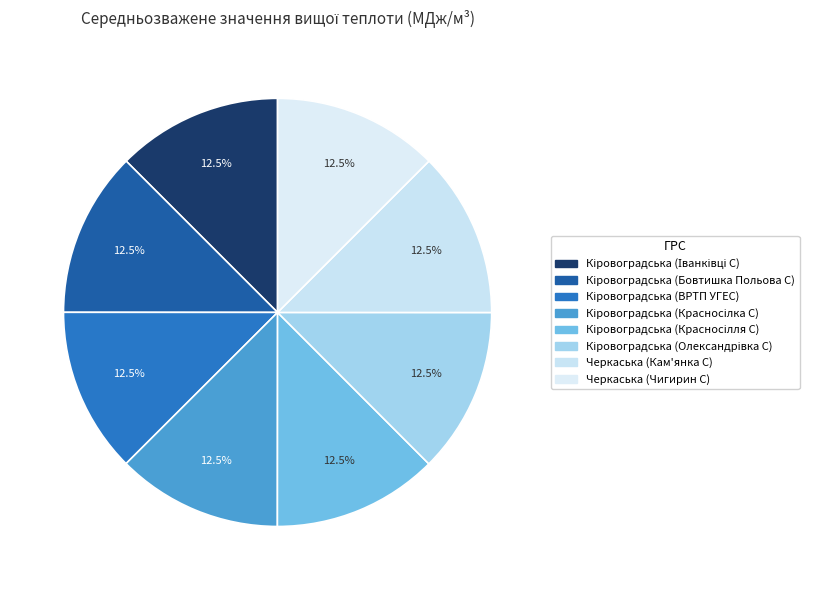

How much of the chart is everything except Черкаська (Кам'янка С)?

87.5%